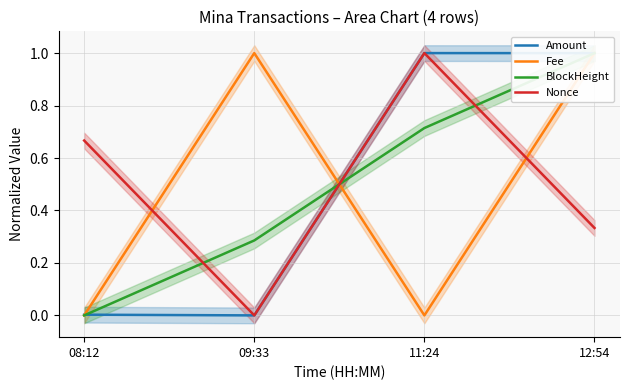

True or false: Amount has a value of 0.0 at 09:33.

True